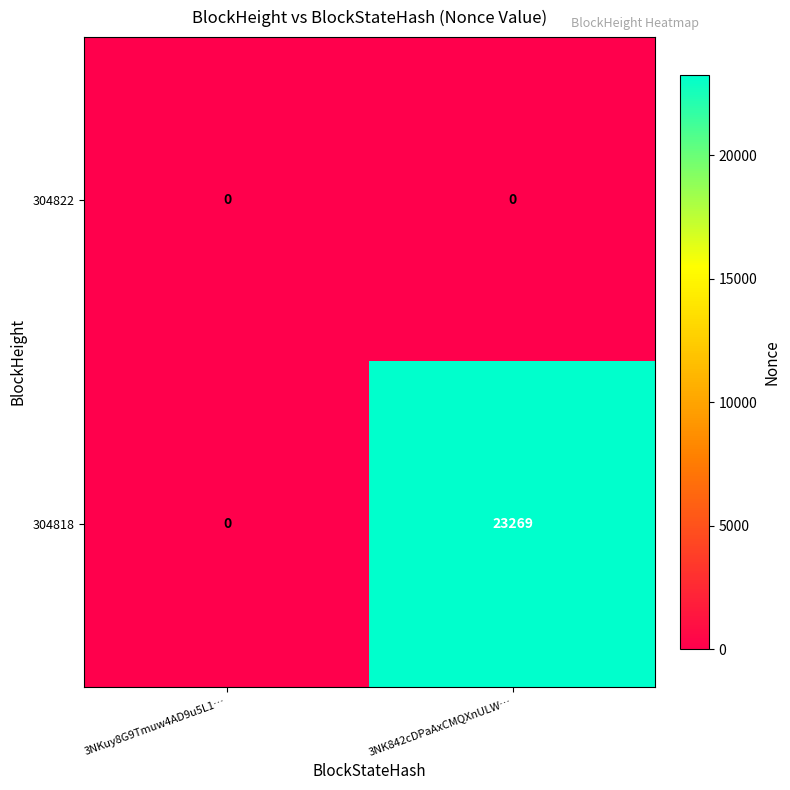

Is it true that 304818 equals 23269 at 3NK842cDPaAxCMQXnULW…?

True